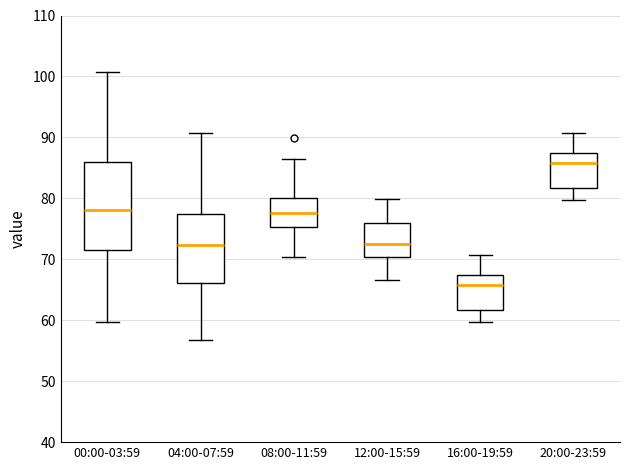

Which box's median line is the lowest?

16:00-19:59